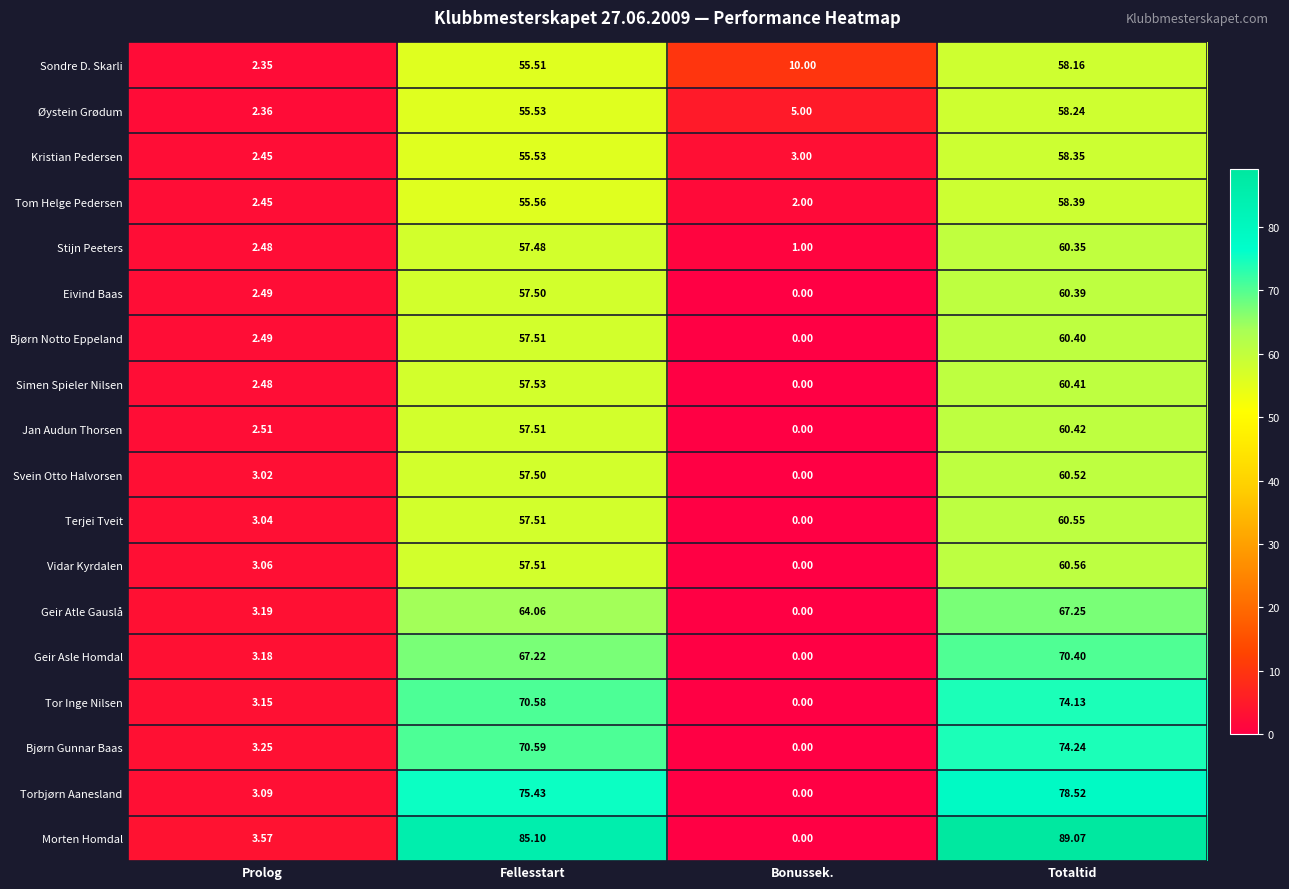

Where does the Torbjørn Aanesland series first go above 75?

Fellesstart